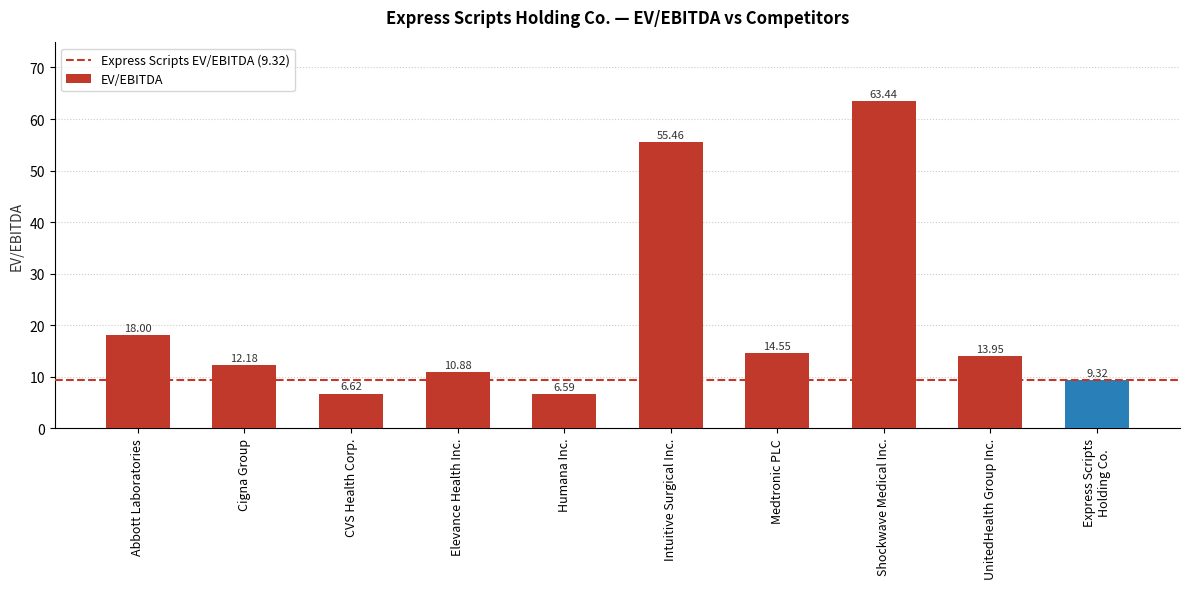

Rank the categories by value from lowest to highest.

Humana Inc., CVS Health Corp., Express Scripts
Holding Co., Elevance Health Inc., Cigna Group, UnitedHealth Group Inc., Medtronic PLC, Abbott Laboratories, Intuitive Surgical Inc., Shockwave Medical Inc.